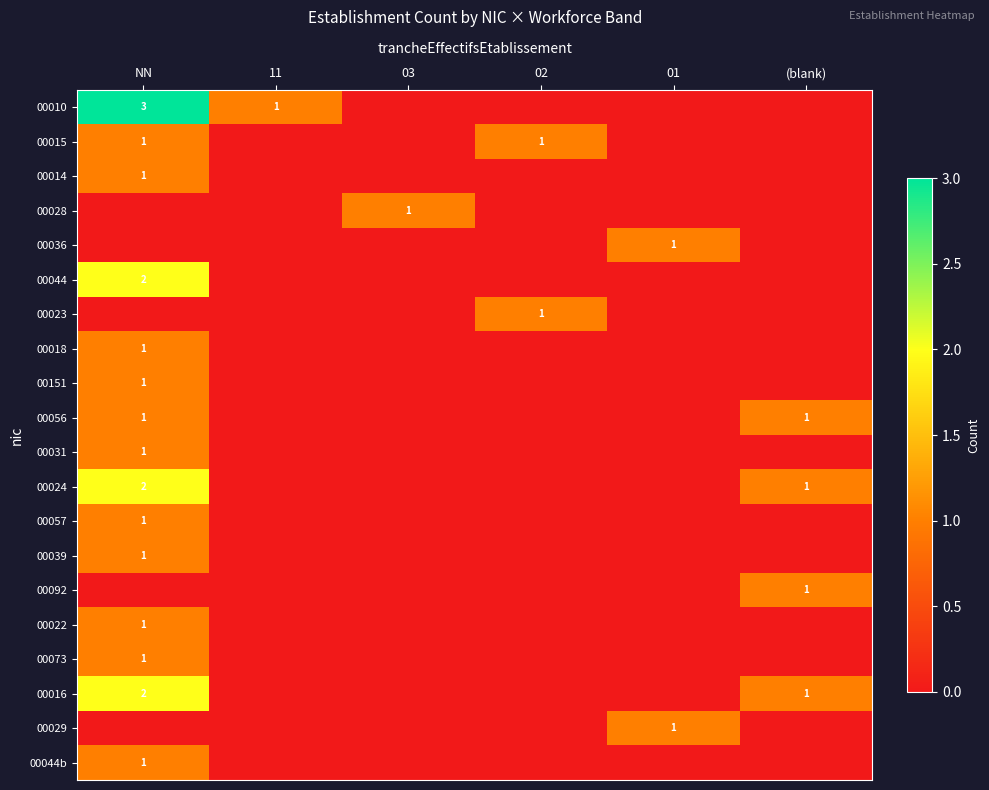

True or false: 00018 has a value of 0 at NN.

False